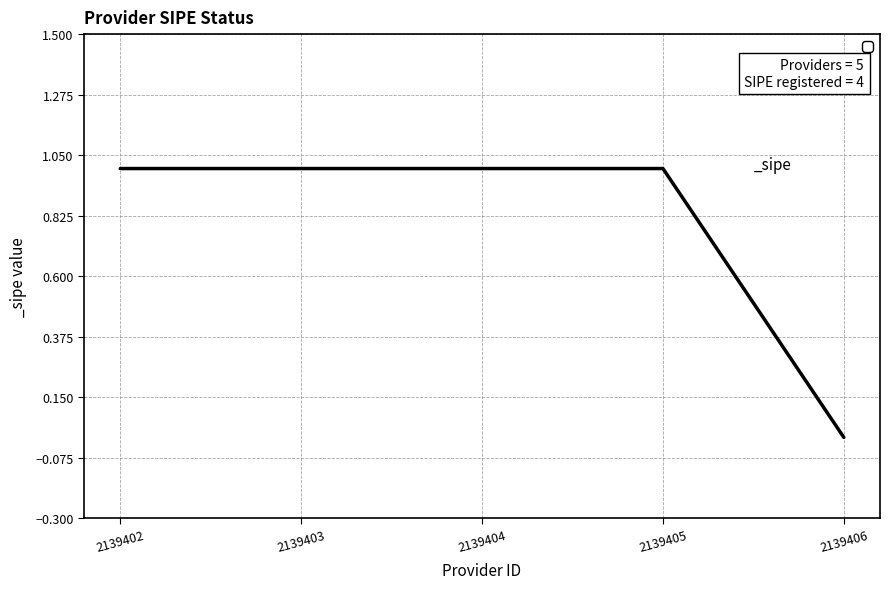

What is the sum of all values?

4